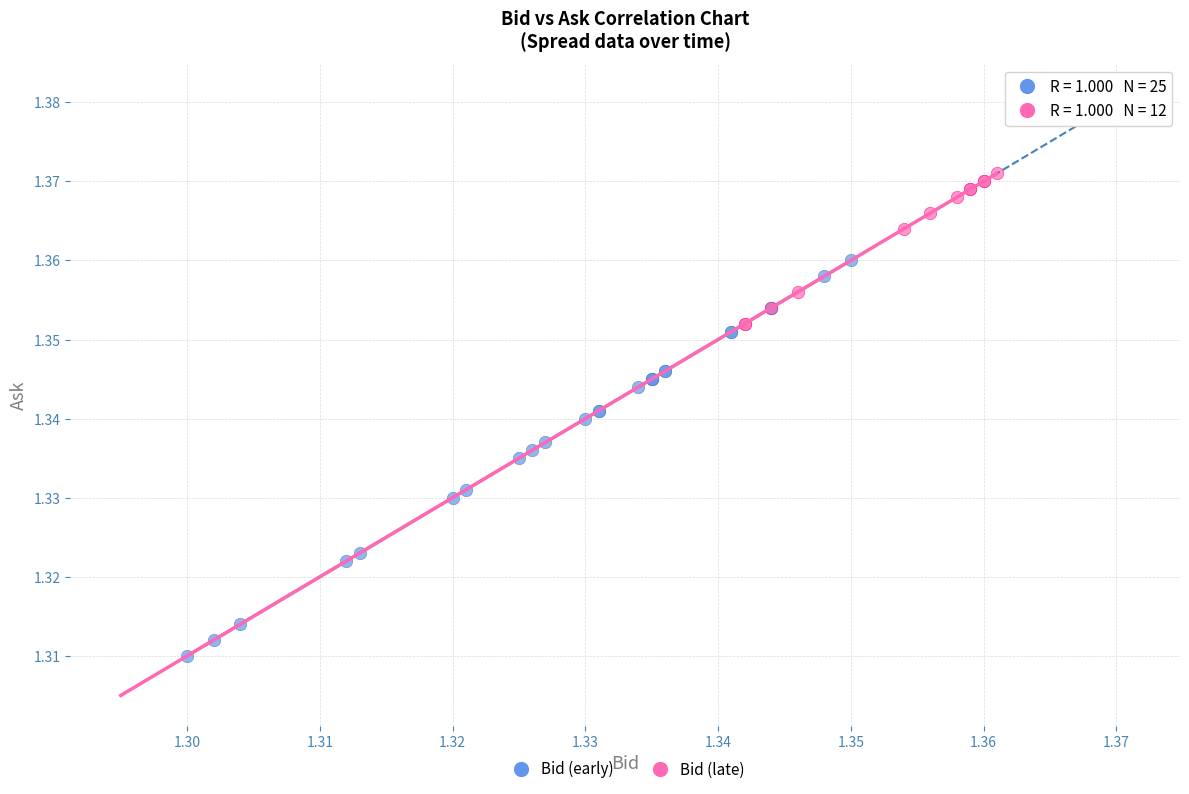

Which series has the largest Y range (max minus min)?

Bid (early)